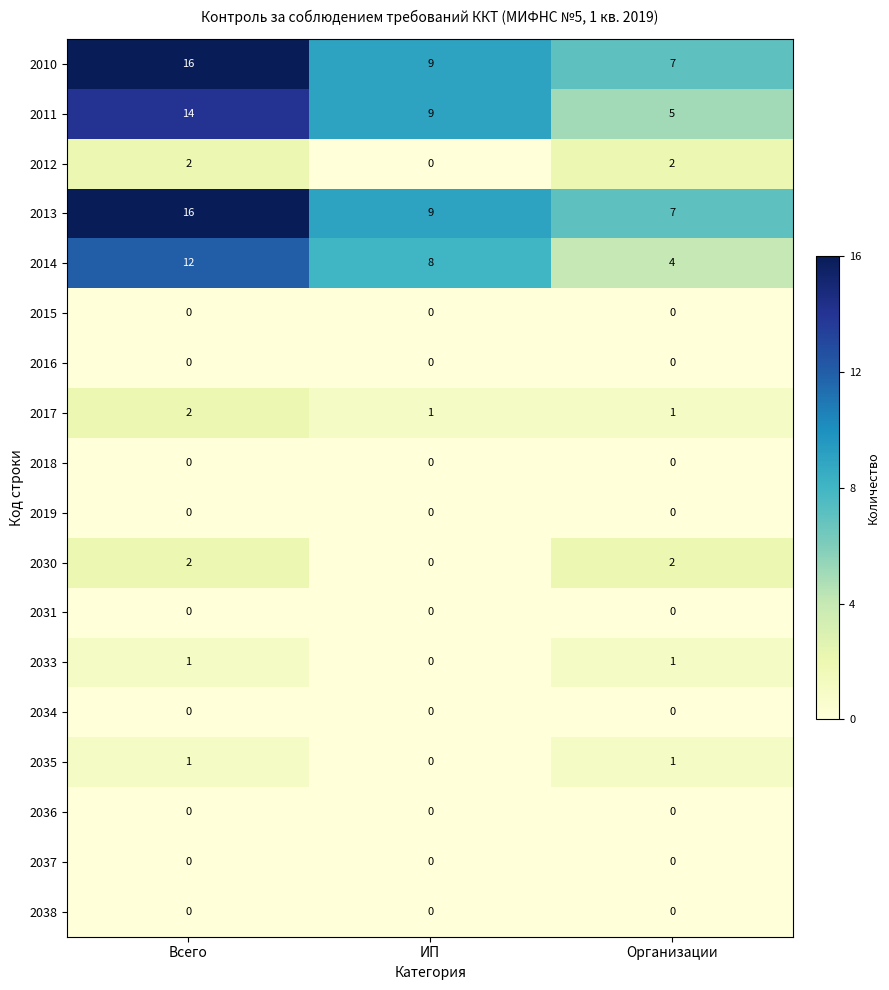

How many 2014 values are between 4 and 12?

3